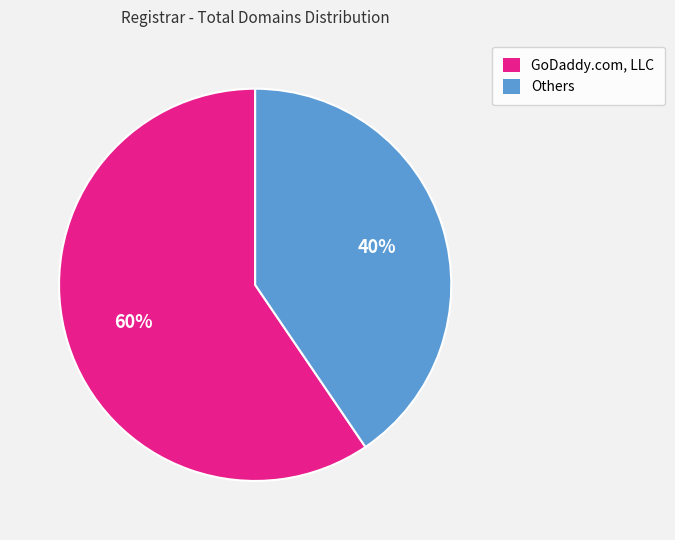

To the nearest percent, what is the average slice percentage?

50%